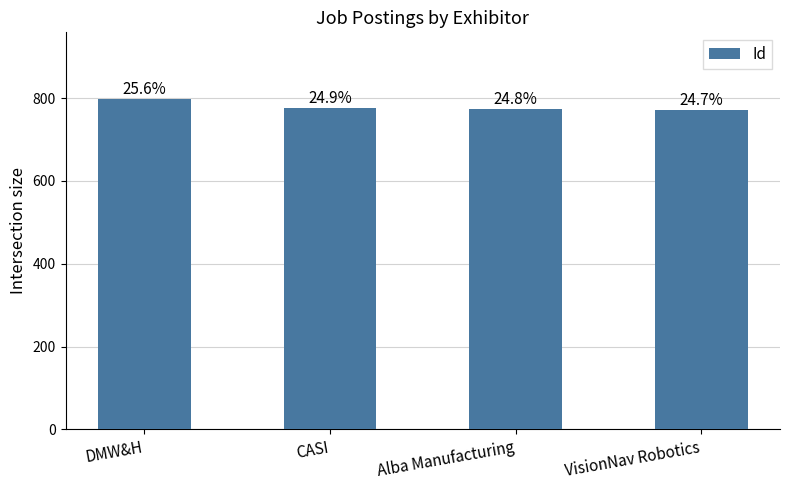

Approximately how many times larger is the value at VisionNav Robotics compared to CASI?

1.0